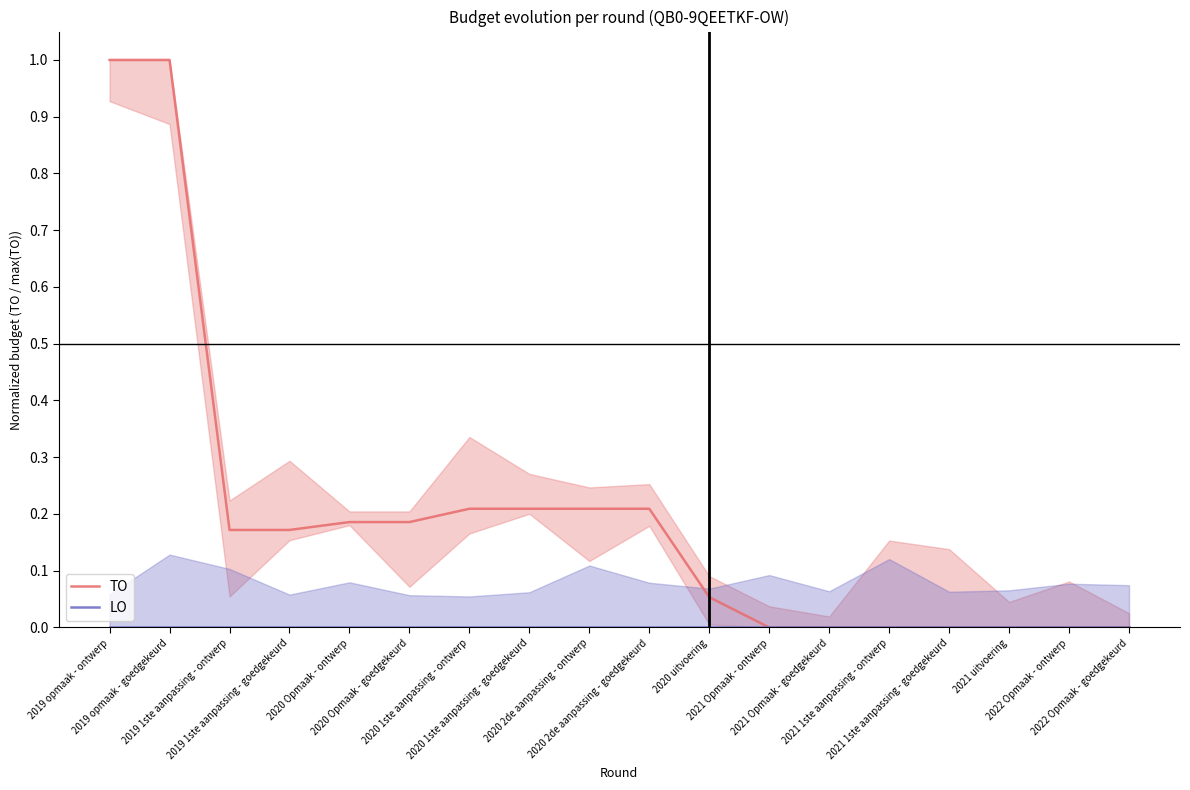

At how many categories does at least one series exceed 0?

11